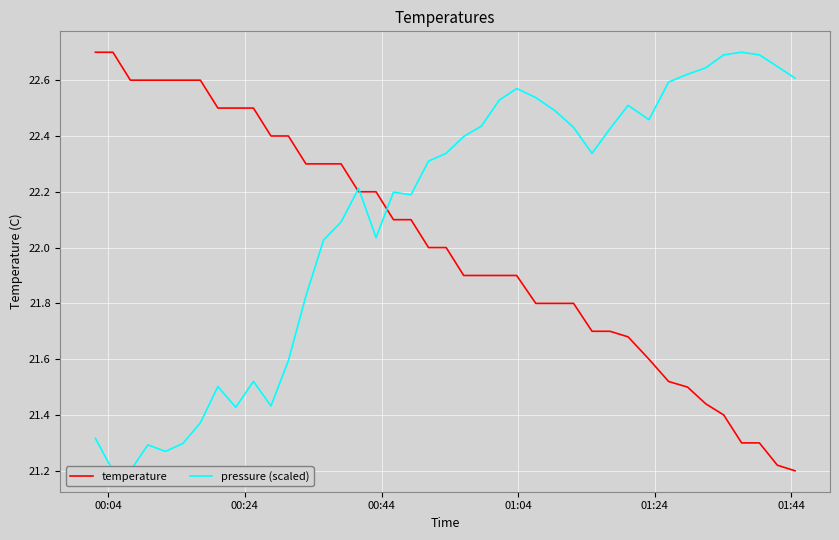

How many data points in pressure (scaled) are less than 22?

13